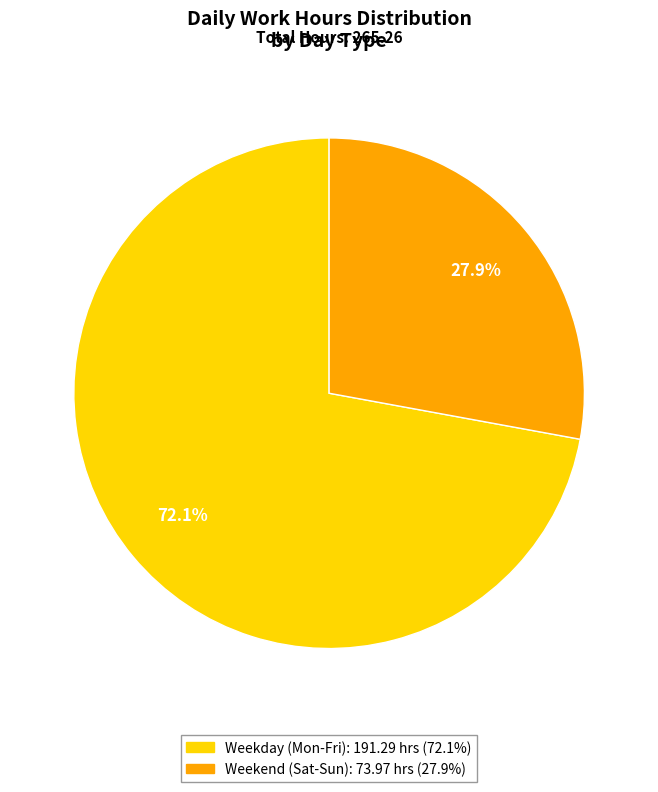

Does any single category account for the majority?

Yes